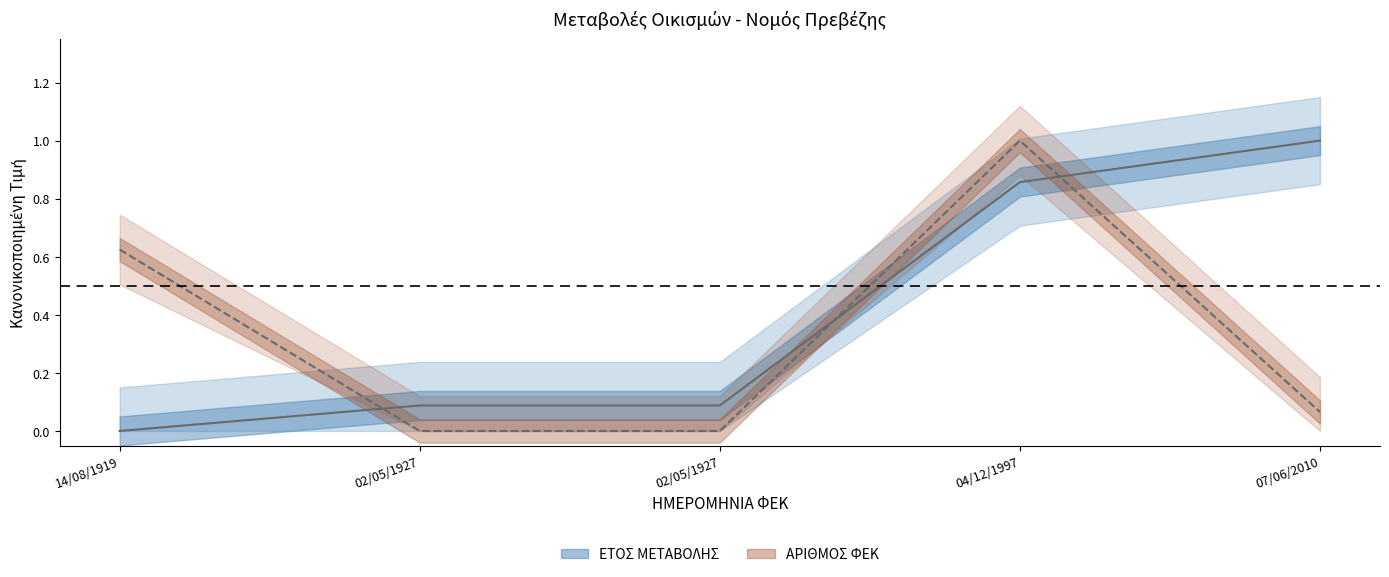

Which series has the largest range (max minus min)?

ΑΡΙΘΜΟΣ ΦΕΚ